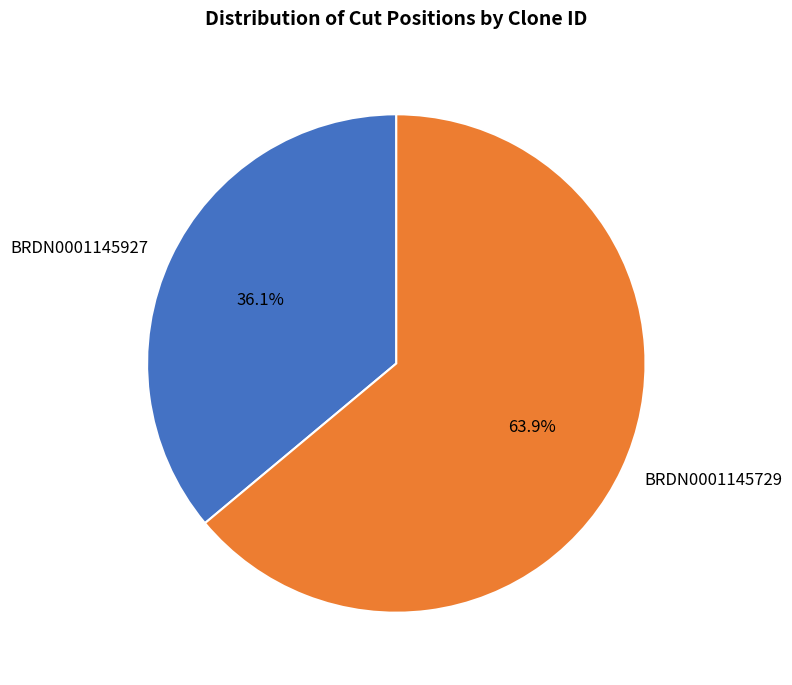

To the nearest percent, what is the combined percentage of BRDN0001145927 and BRDN0001145729?

100%